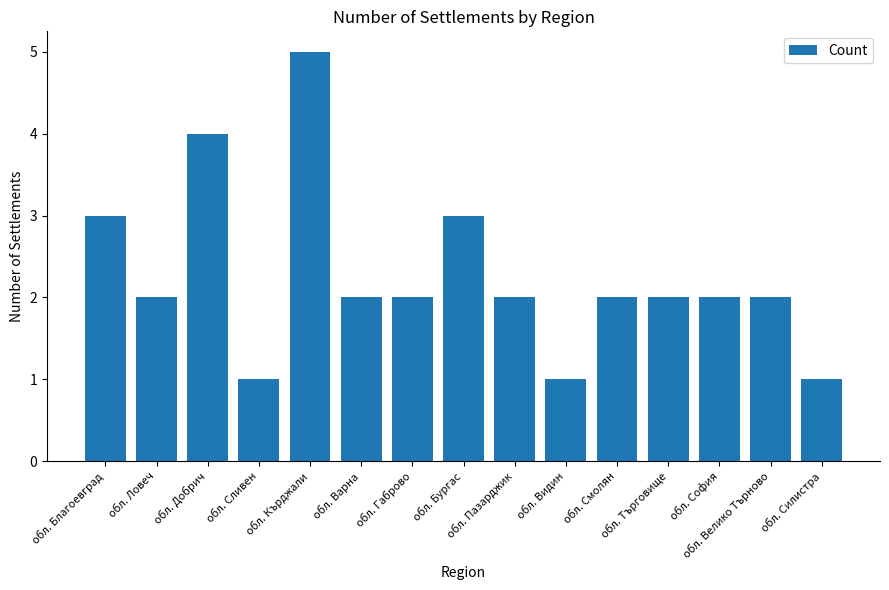

What is the greatest value displayed?

5